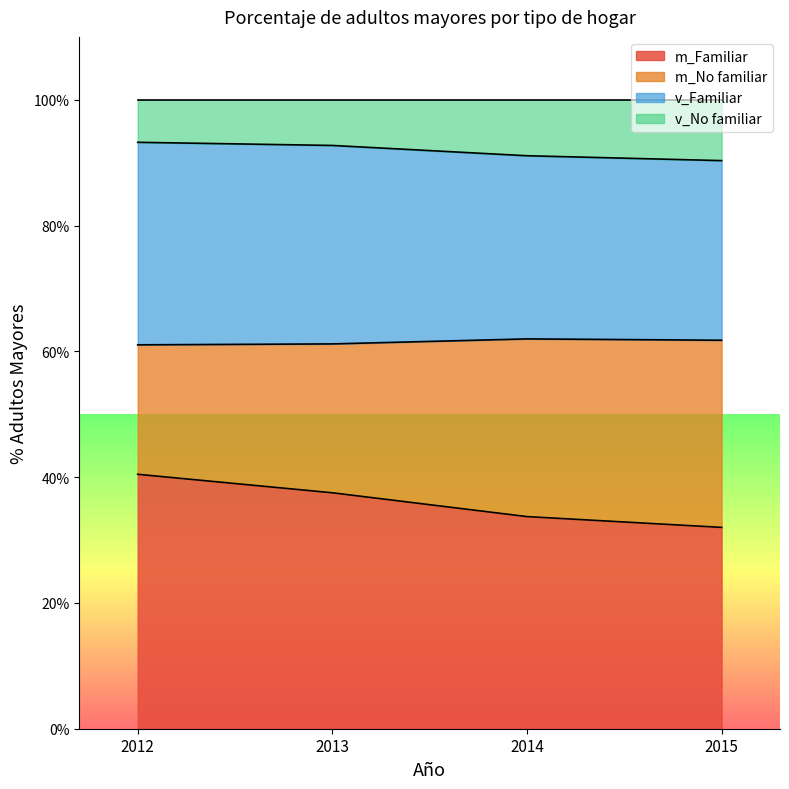

Rank the categories by m_Familiar value from highest to lowest.

2012, 2013, 2014, 2015